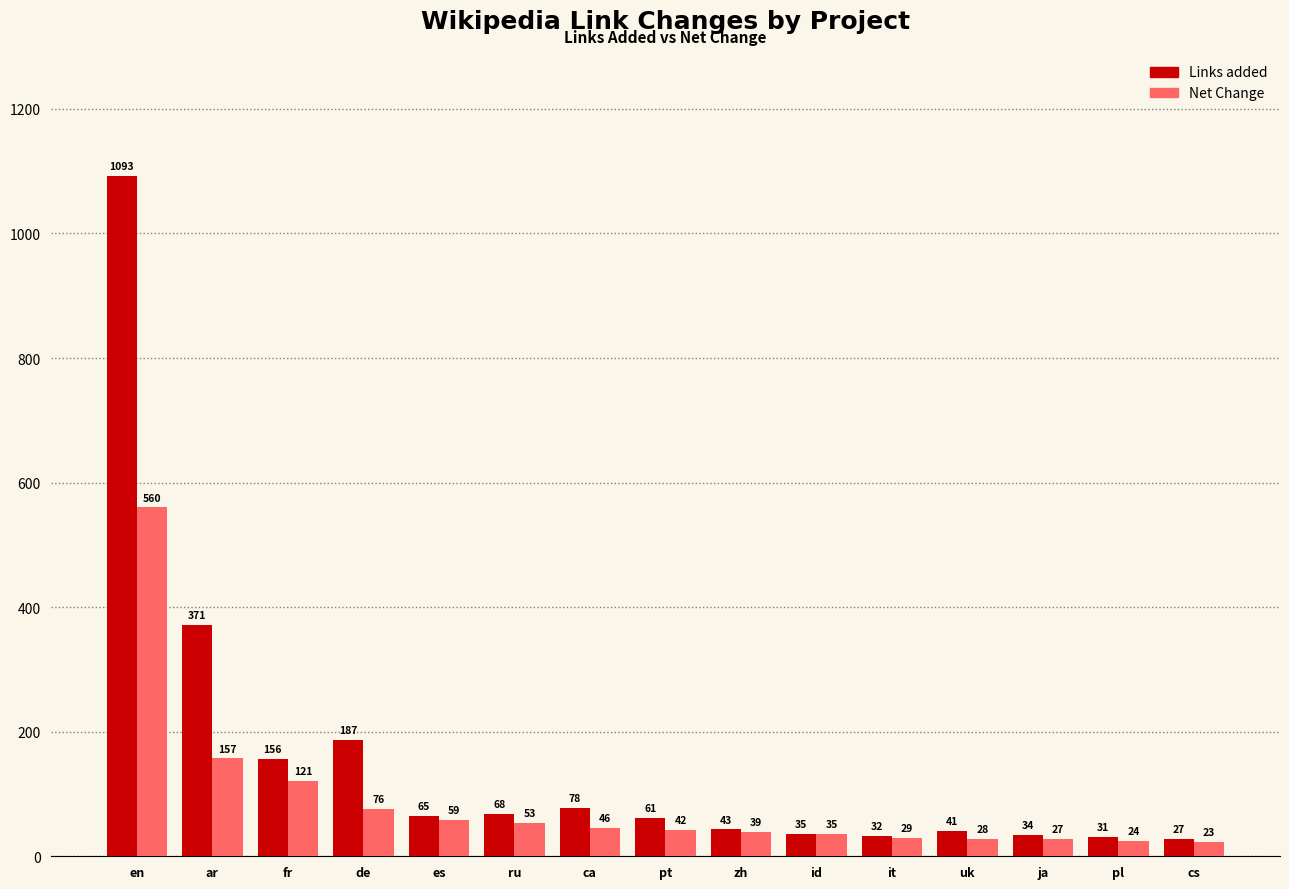

The Links added series shows 61 at pt. True or false?

True